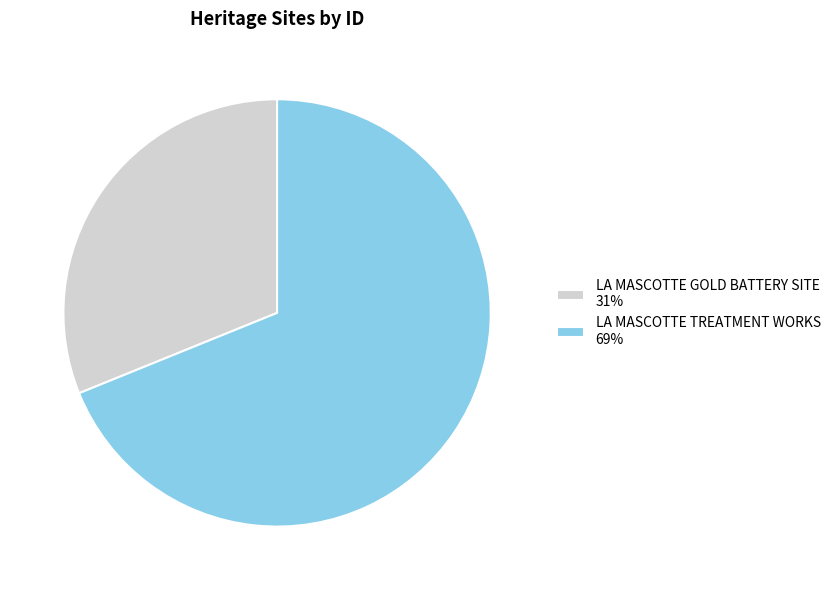

True or false: LA MASCOTTE TREATMENT WORKS 69% accounts for 58% of the total.

False